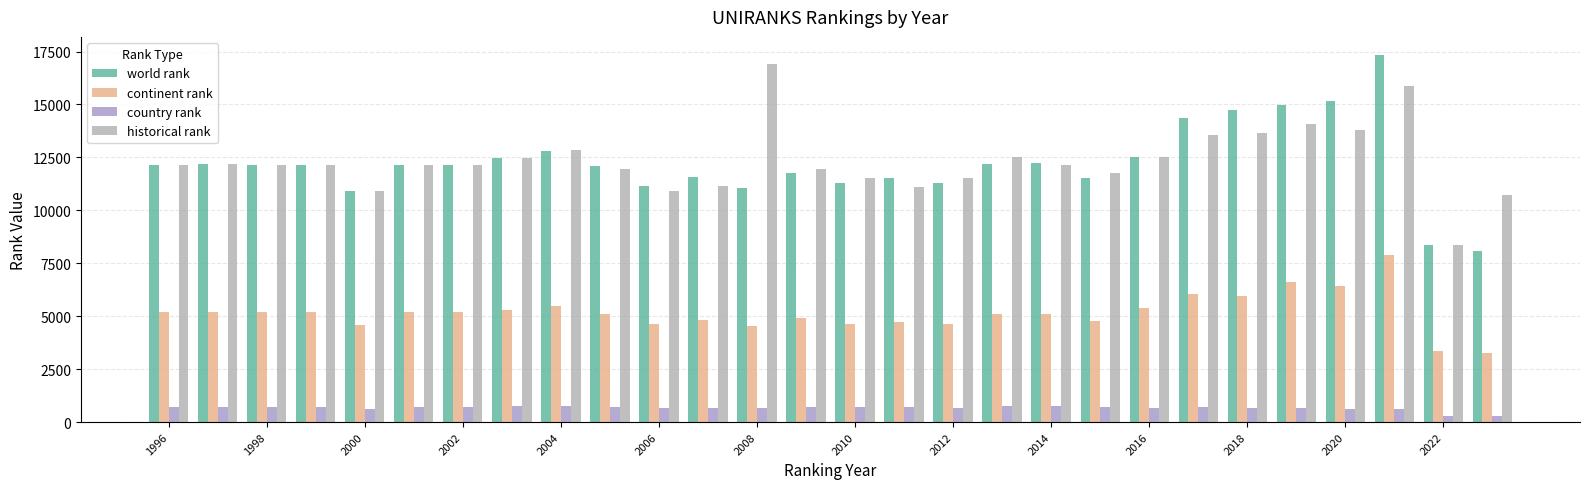

What is the value of the country rank bar at the 19th from the left?

741